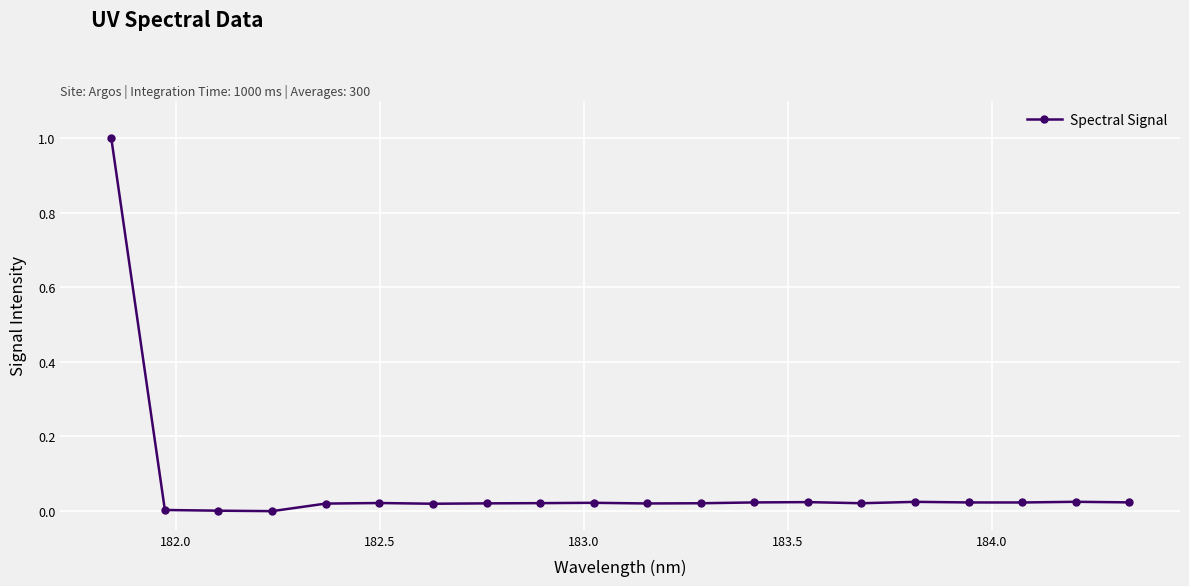

True or false: the data has more than 0 interior local peaks.

True